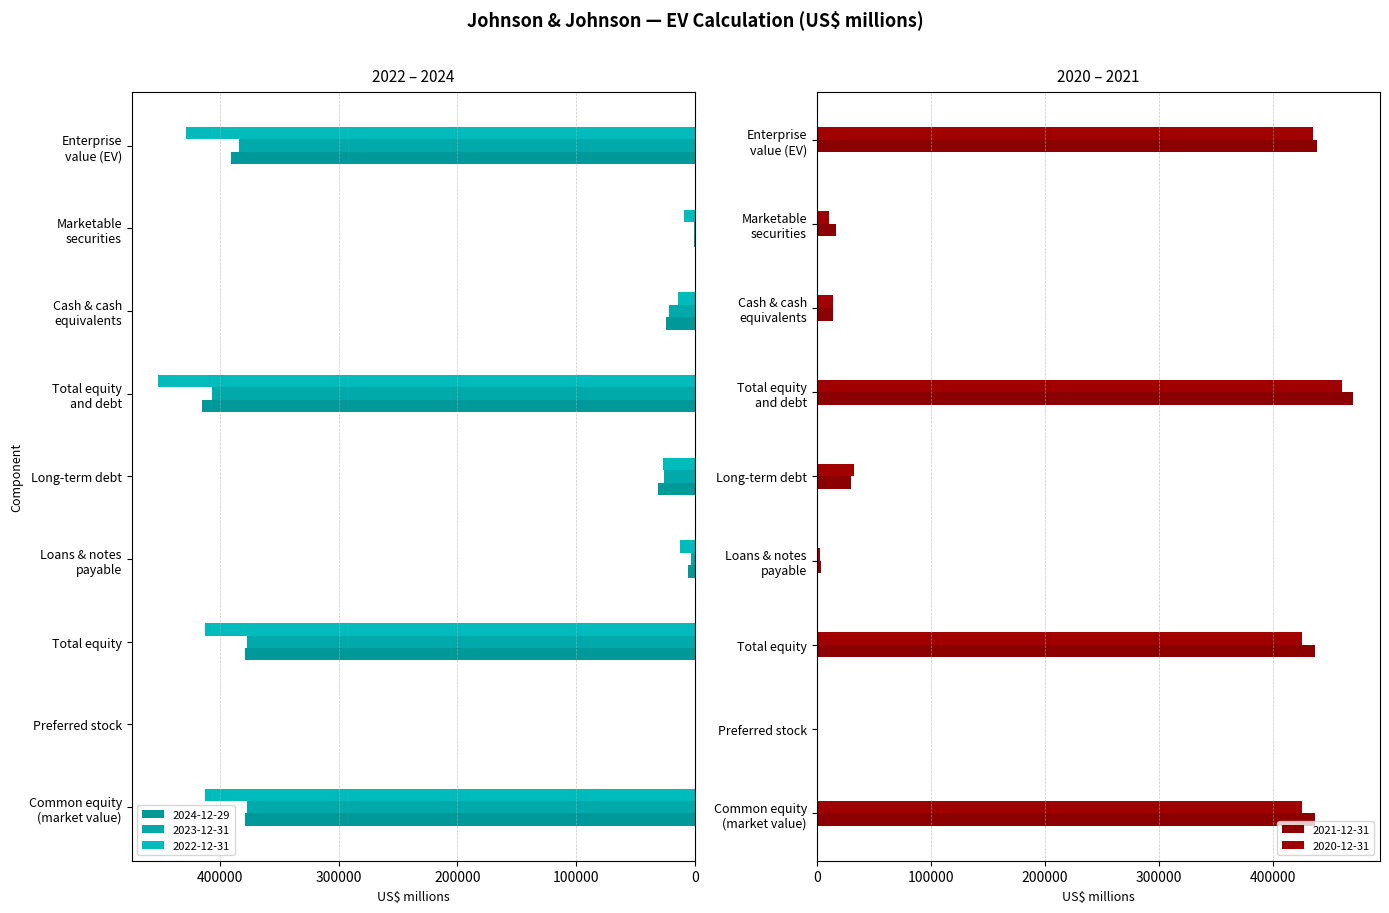

What is the sum of the 2022-12-31 values at Cash & cash
equivalents and Loans & notes
payable?

26898